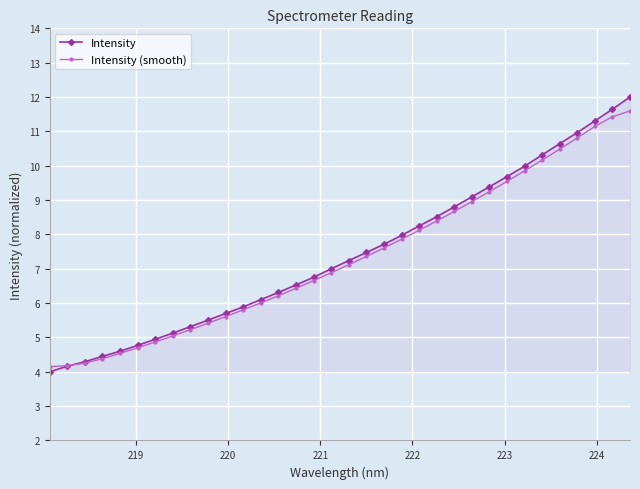

Which series has the widest spread of values?

Intensity